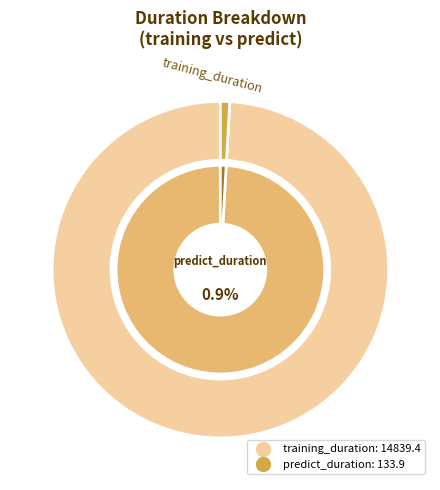

Is it true that predict_duration is 11% of the pie?

False